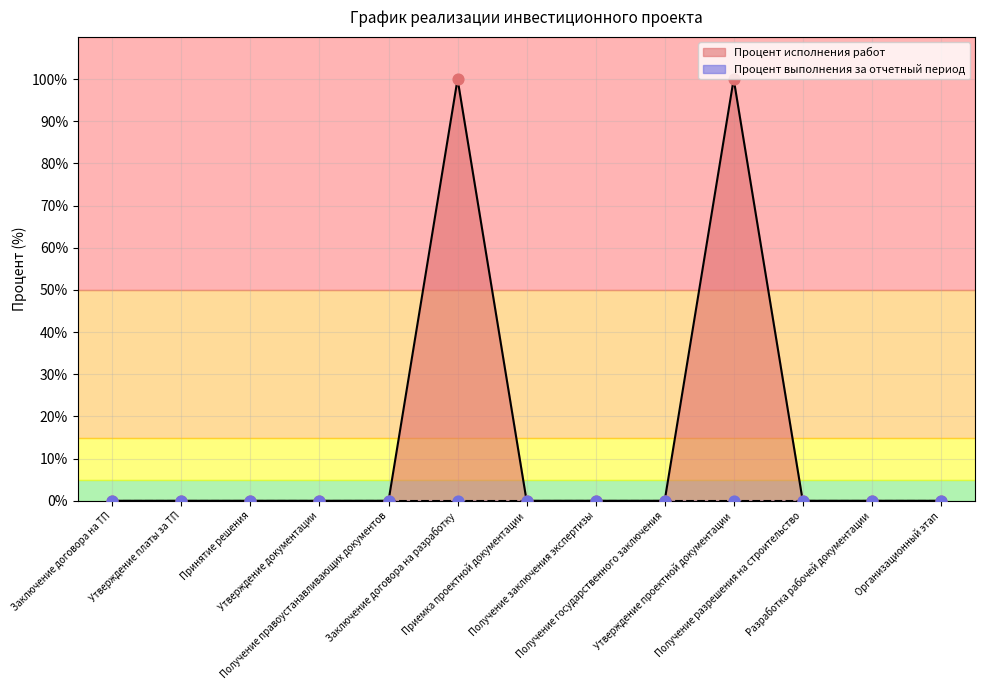

Between Разработка рабочей документации and Принятие решения, which is larger?

Разработка рабочей документации